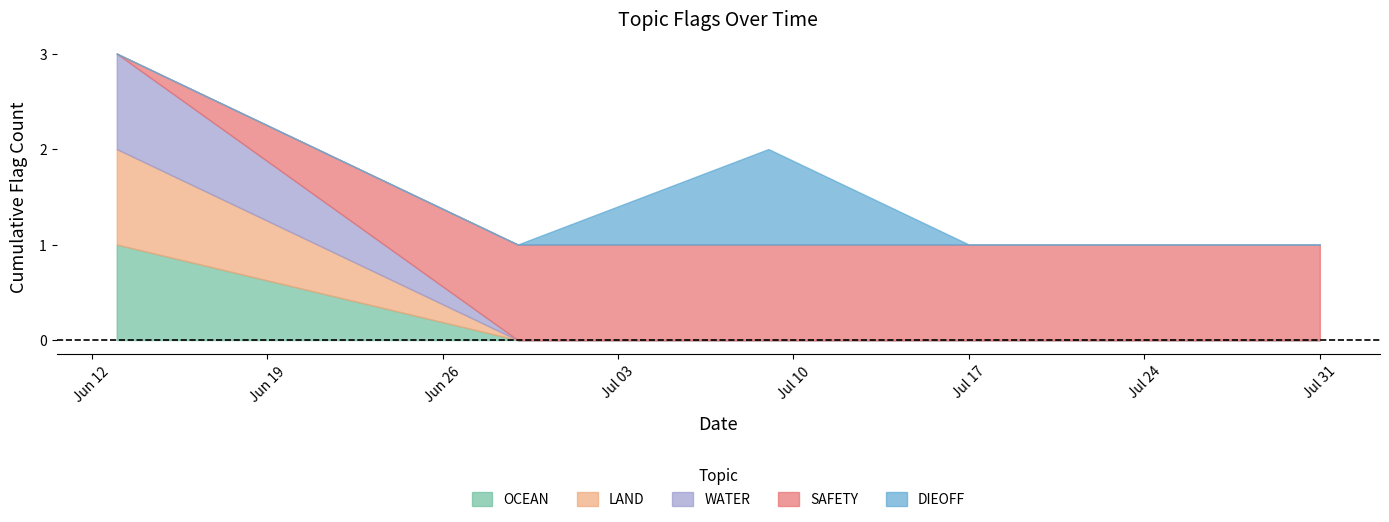

What is the difference between the WATER values at 2024-06-13 and 2024-07-09?

1